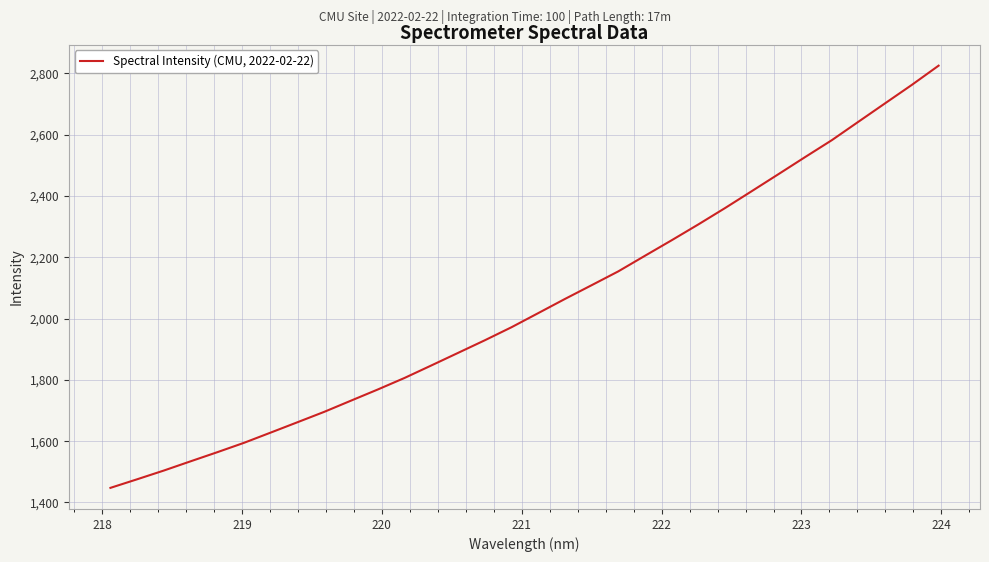

What is the maximum value shown in the chart?

2824.5